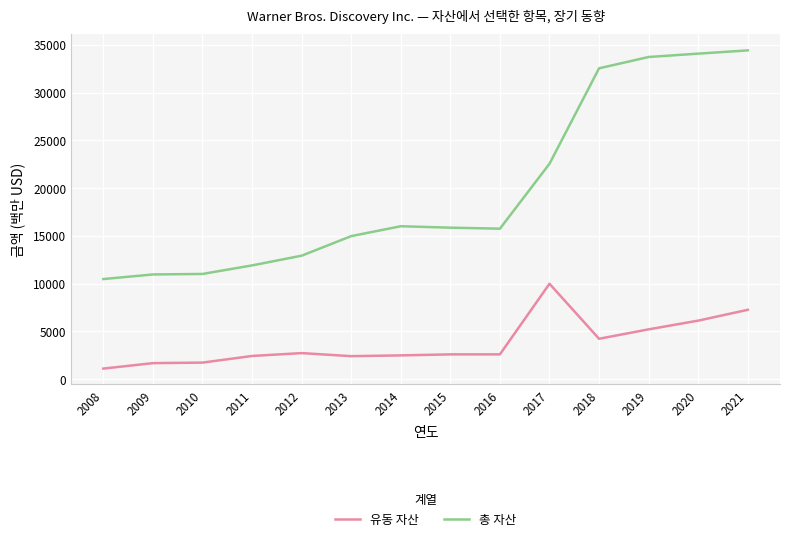

Between 2010 and 2018, which series saw the biggest shift?

총 자산